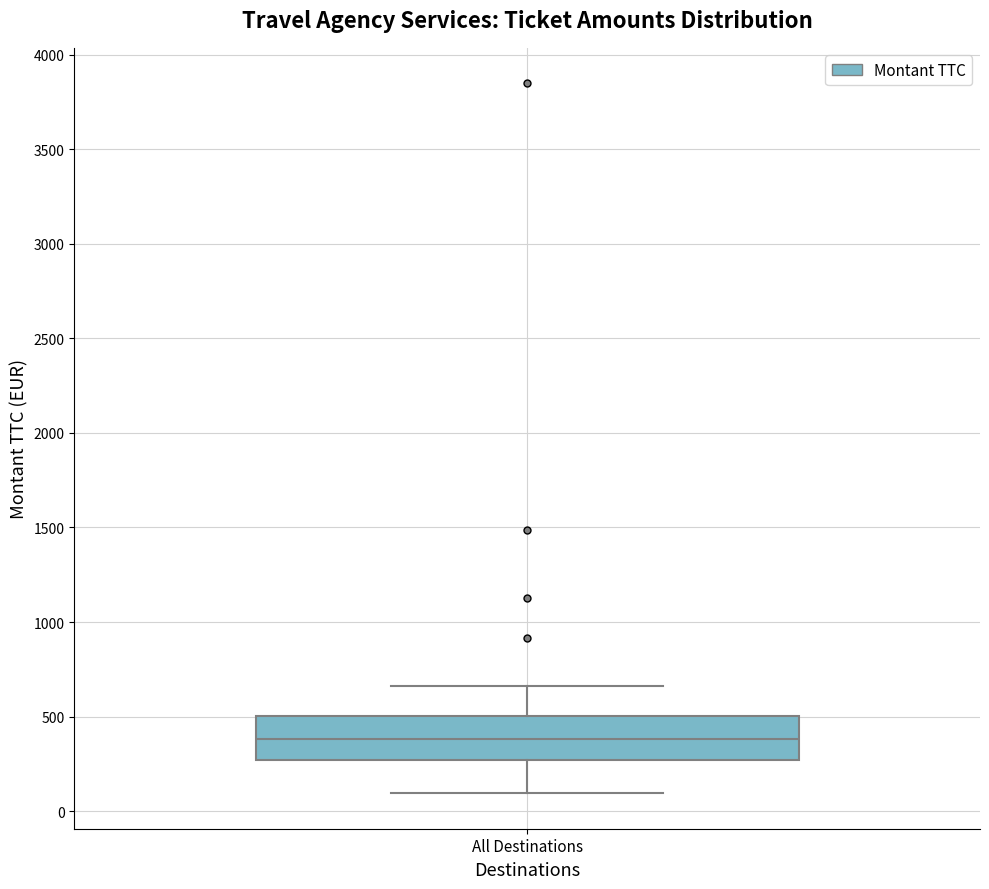

Where is the upper edge of the box for All Destinations on the y-axis? The values are not printed on the chart, so give them approximately, as read against the axis.

500